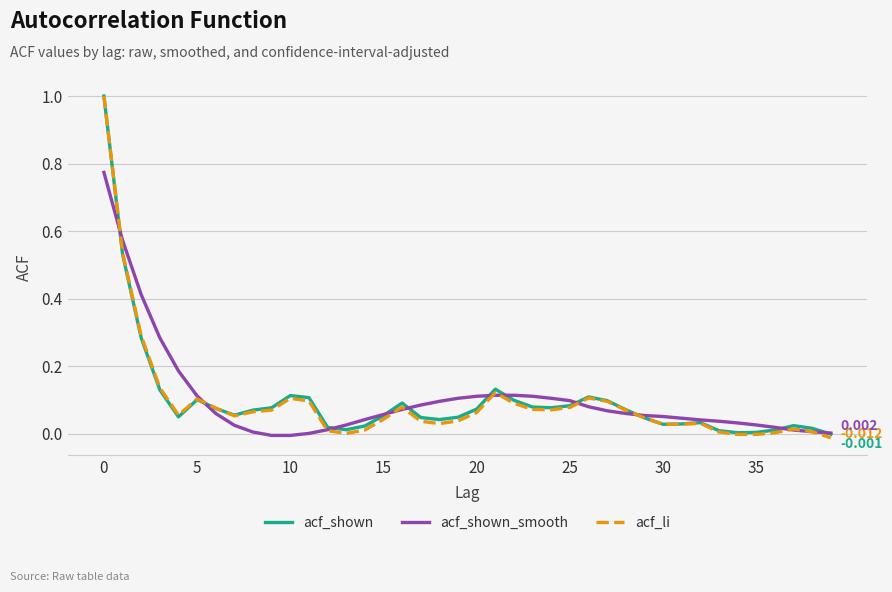

Which series has the widest spread of values?

acf_li